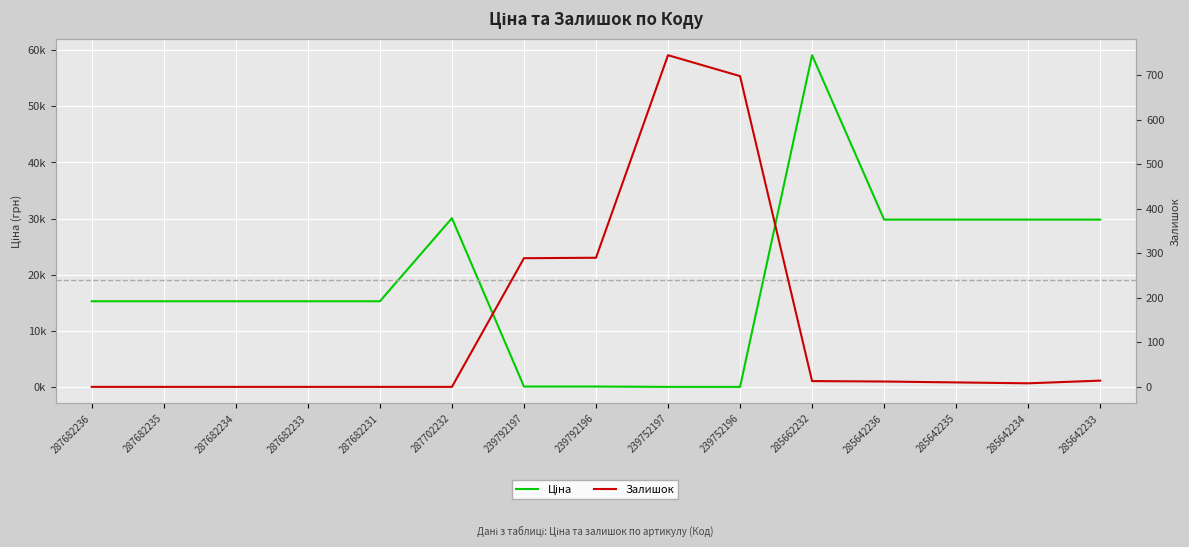

Where do Залишок and Ціна first cross each other?

287702232 and 239792197